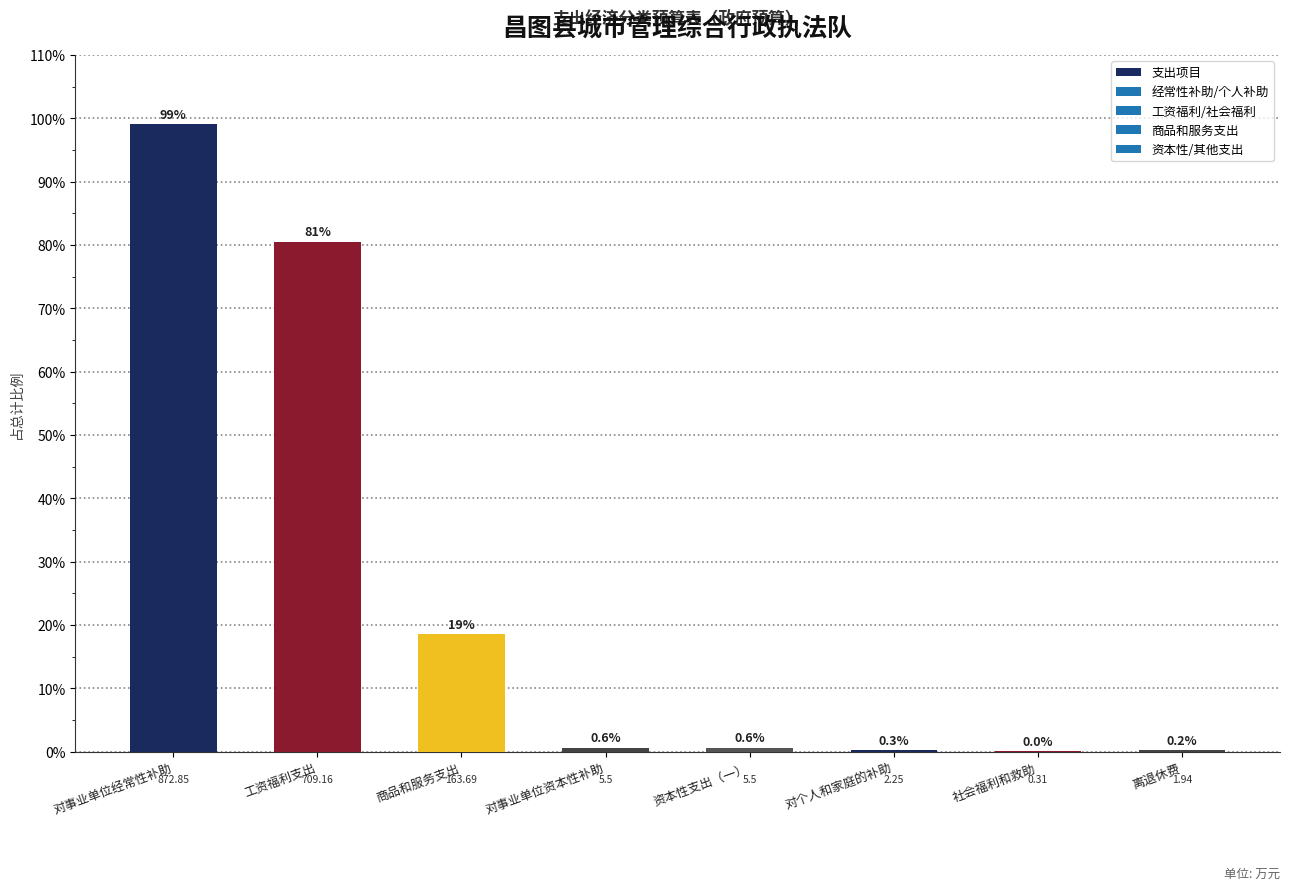

What is the difference between the second highest and second lowest values?

80.3